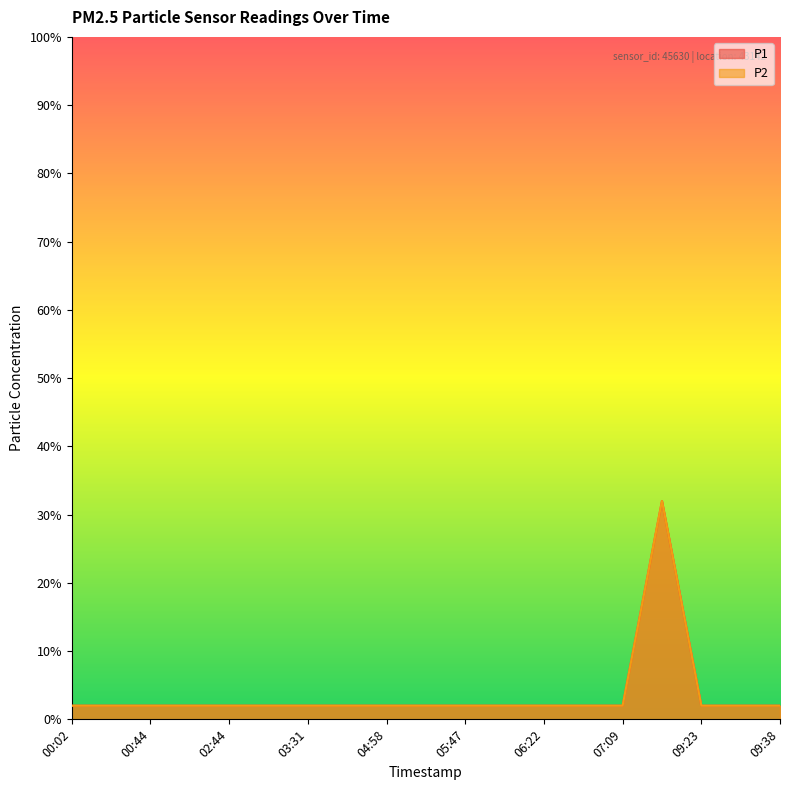

What is the highest value of the P1 series?

0.3